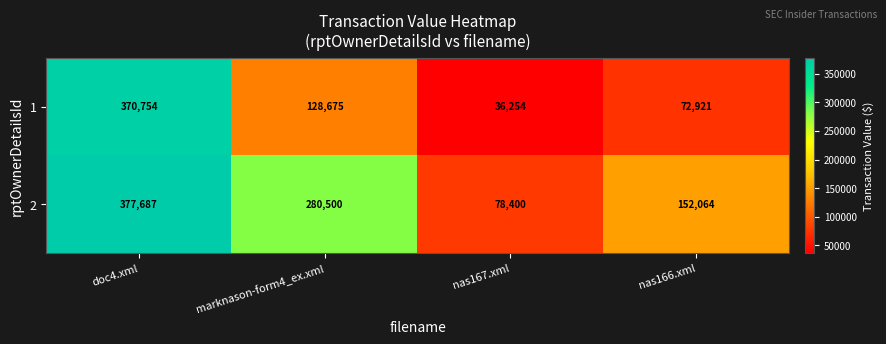

How many data points in 1 are less than 128675?

2